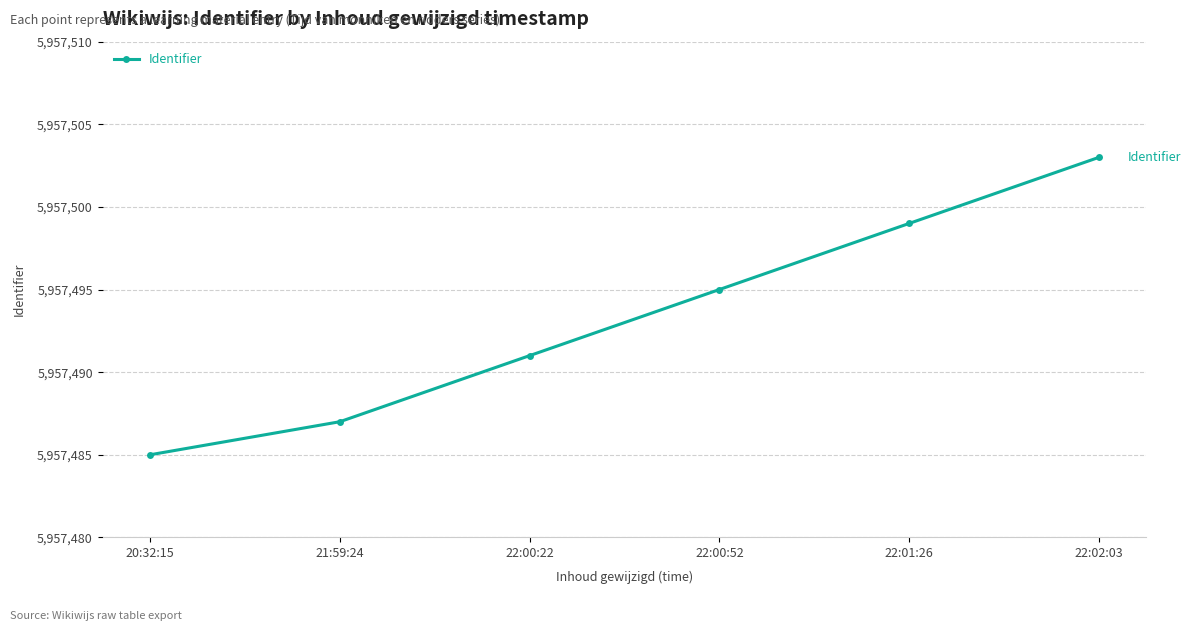

How many values are between 5957487 and 5957499?

4